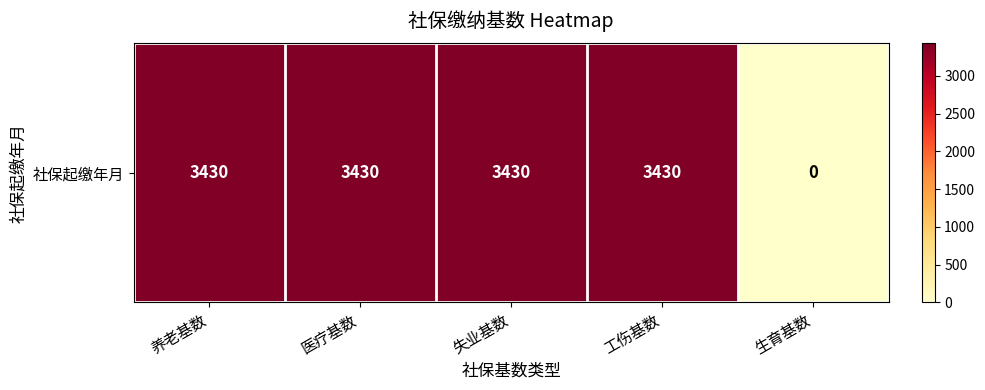

List the labels in order of value, smallest first.

生育基数, 养老基数, 医疗基数, 失业基数, 工伤基数